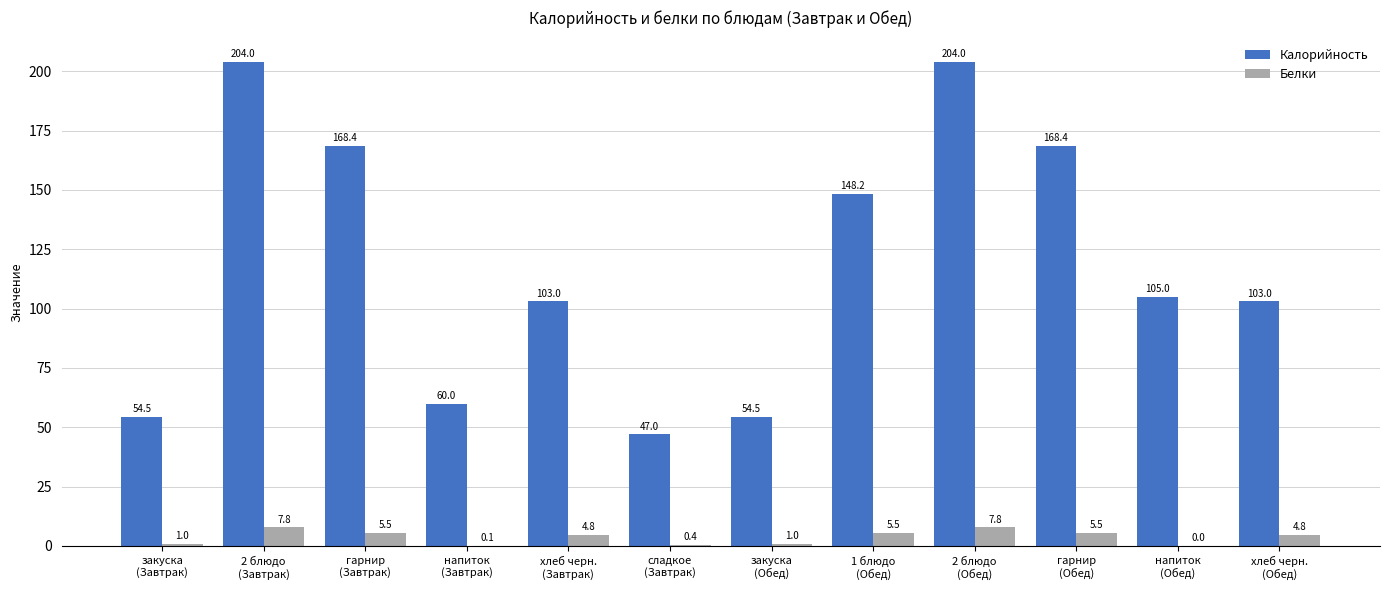

Which series changed the most between напиток
(Завтрак) and сладкое
(Завтрак)?

Калорийность